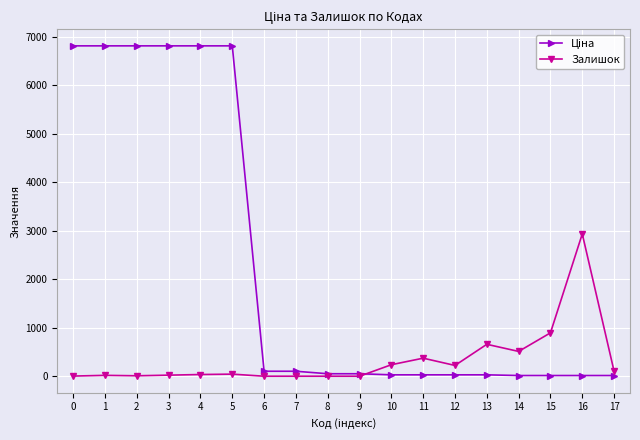

True or false: Залишок has more than 1 interior local peaks.

True